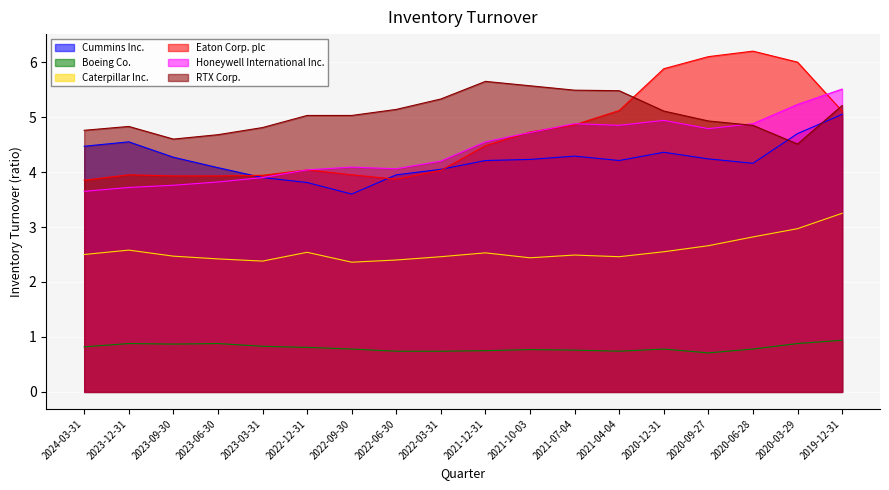

What is the minimum value shown in the chart?

0.7